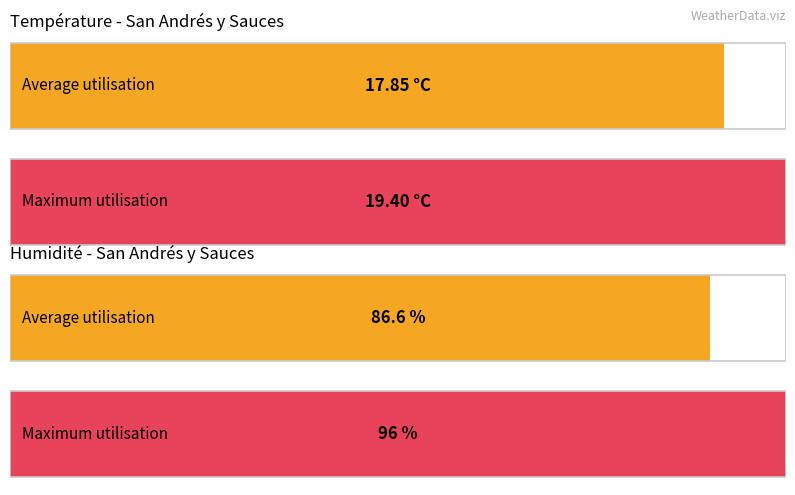

How many distinct data groups are displayed?

4